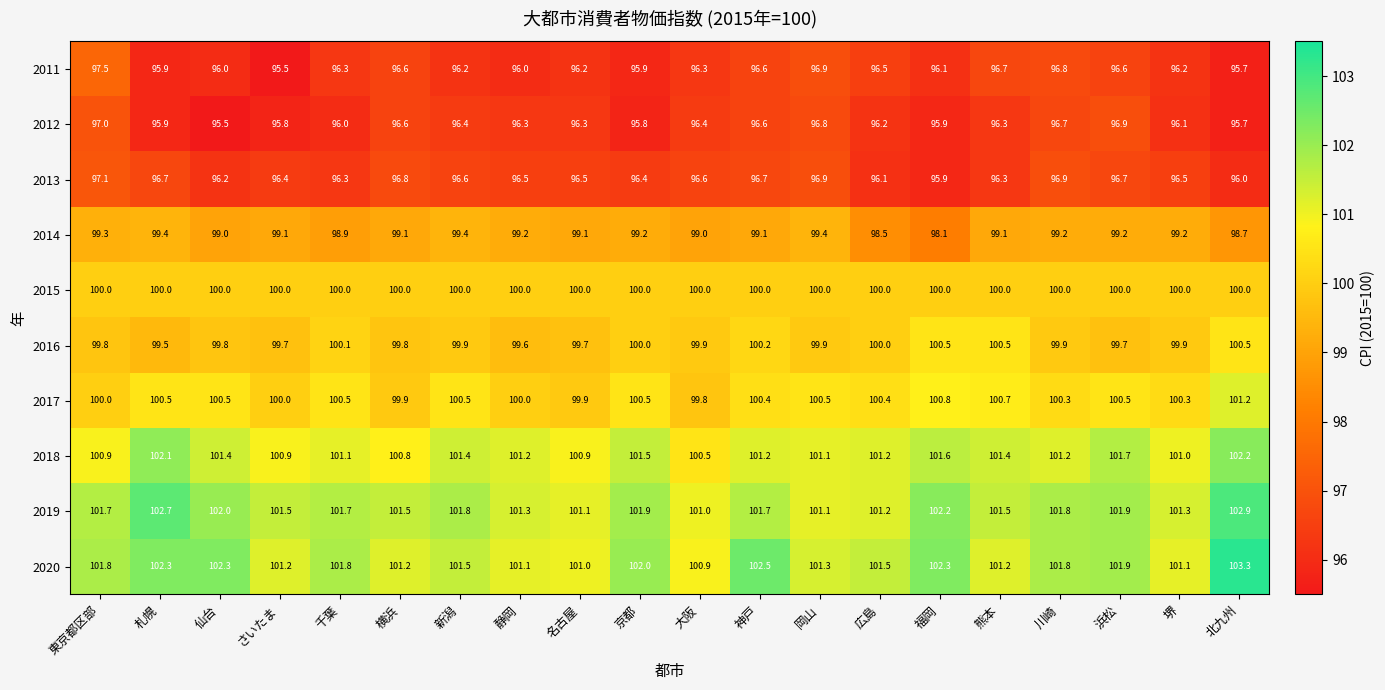

What is the difference between the highest and lowest values at 堺?

5.2